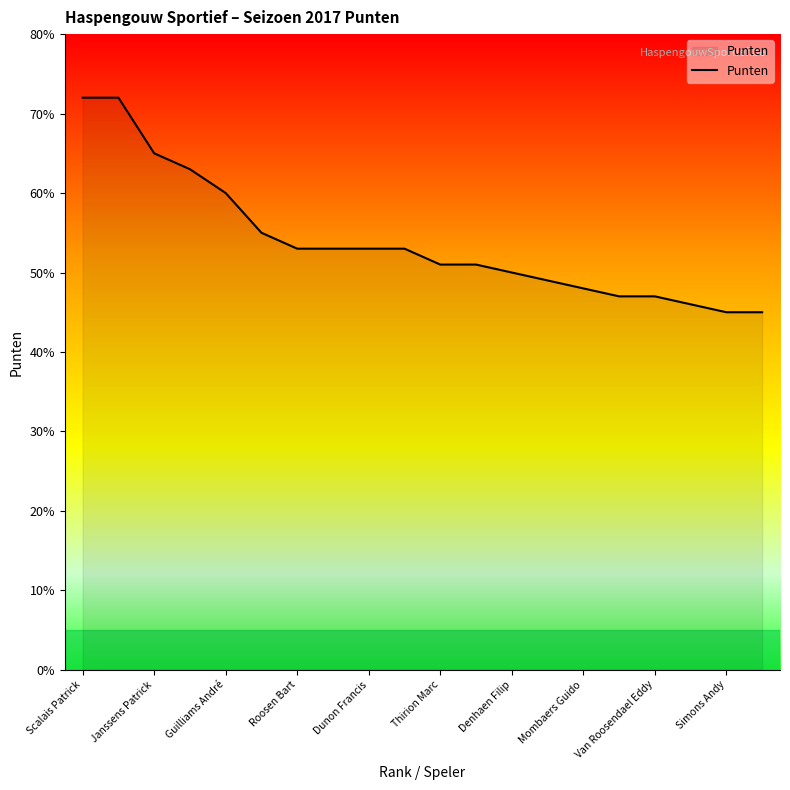

What is the difference between the maximum and minimum values?

27